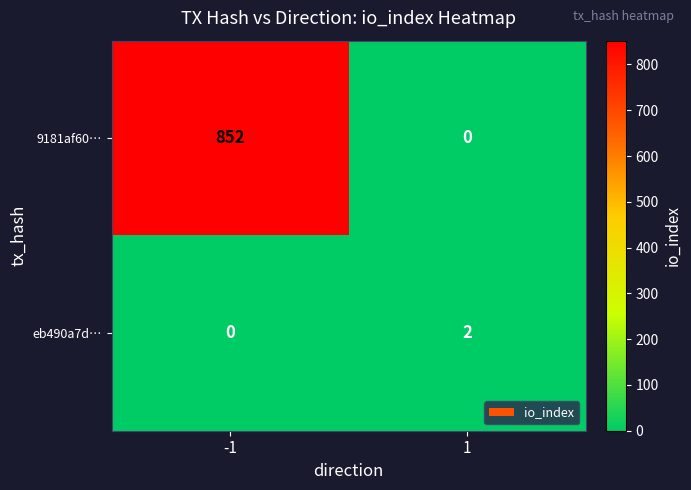

Reading right to left, what are all the values shown in this chart?

9181af60…: 0	852
eb490a7d…: 2	0